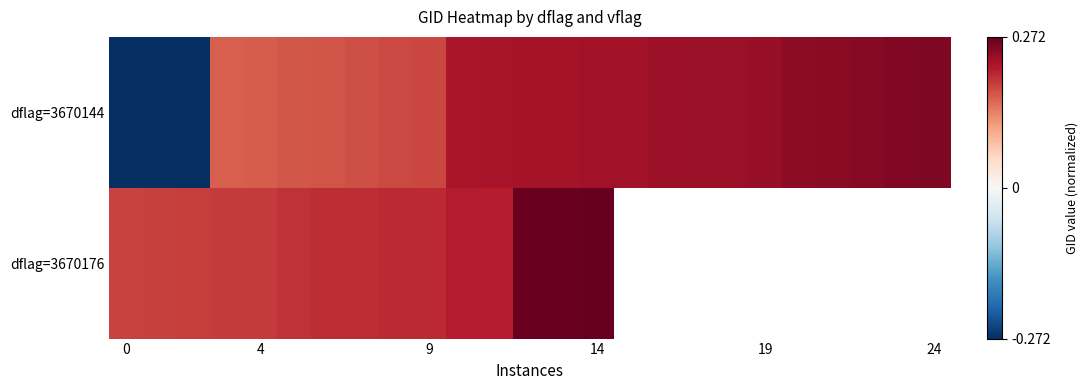

What is the smallest value displayed?

-0.3